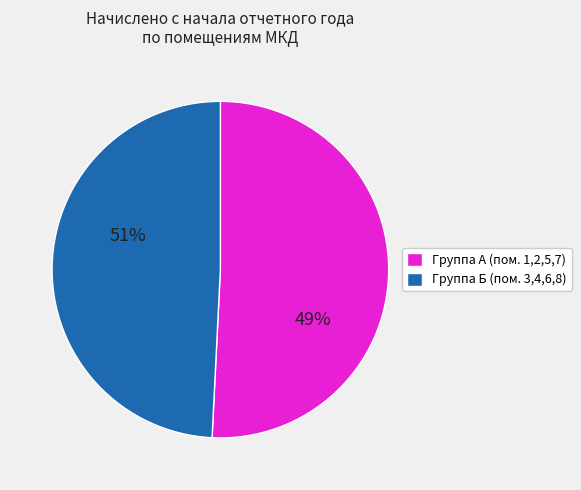

Is there a majority slice in this chart?

Yes